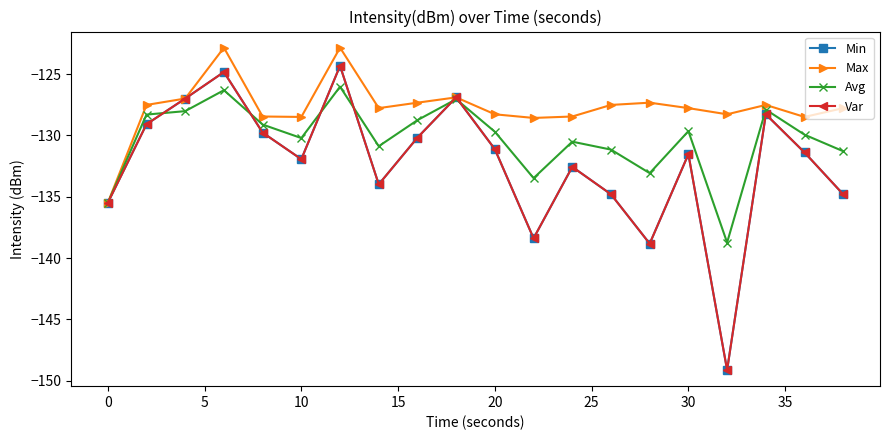

Does the chart have visible grid lines?

No